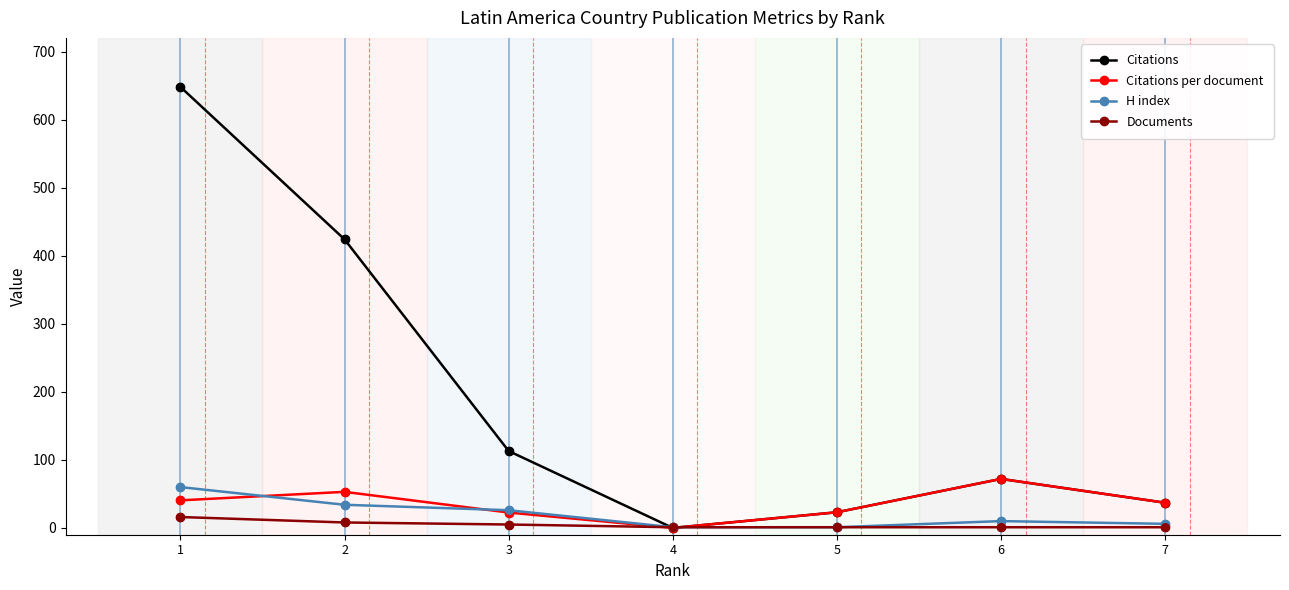

What are all the series names shown in the legend?

Citations, Citations per document, H index, Documents